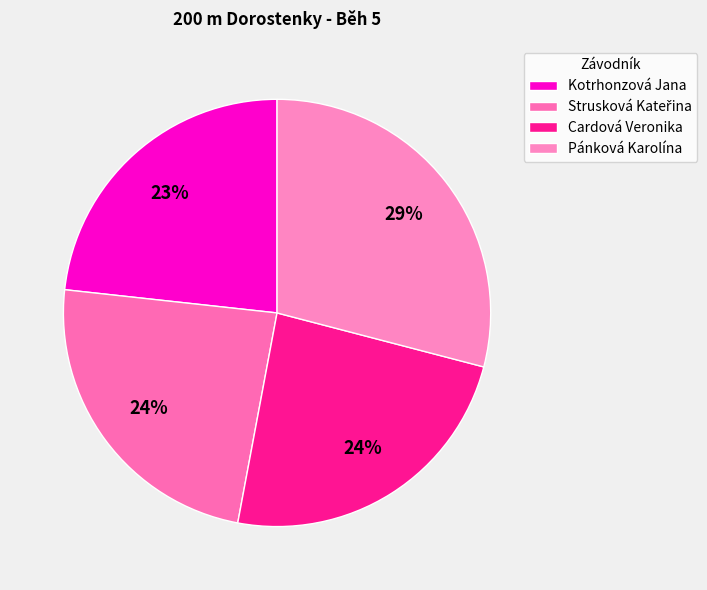

The Cardová Veronika slice represents 32% of the pie. True or false?

False